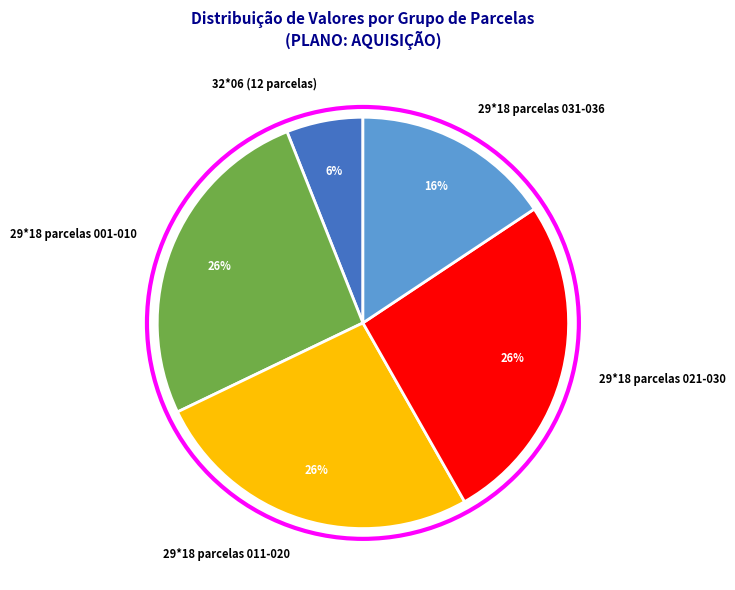

To the nearest percent, what portion does 29*18 parcelas 021-030 represent?

26%